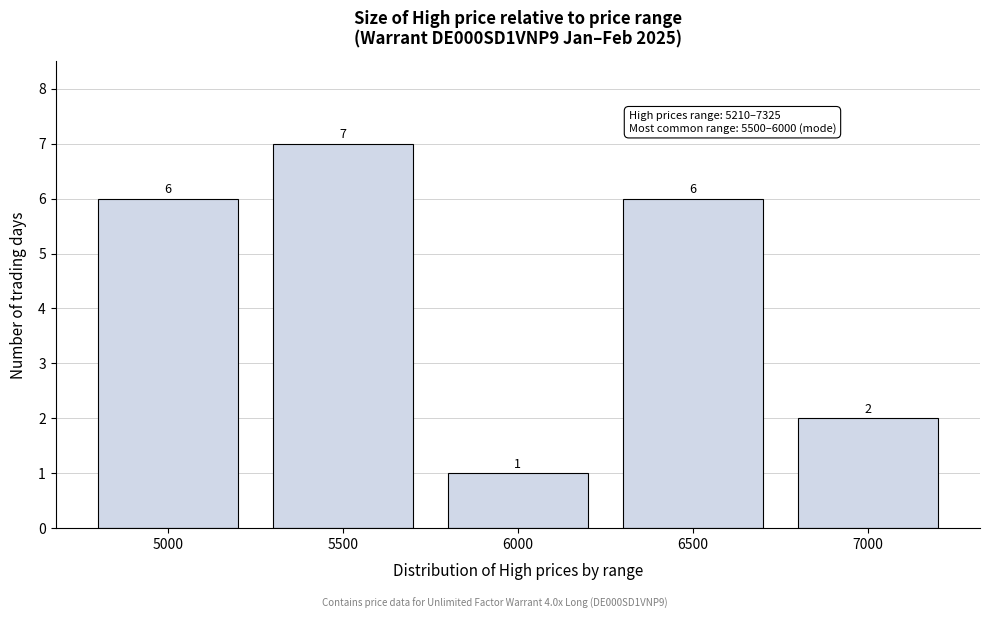

Reading right to left, extract all data points from this chart.

2	6	1	7	6